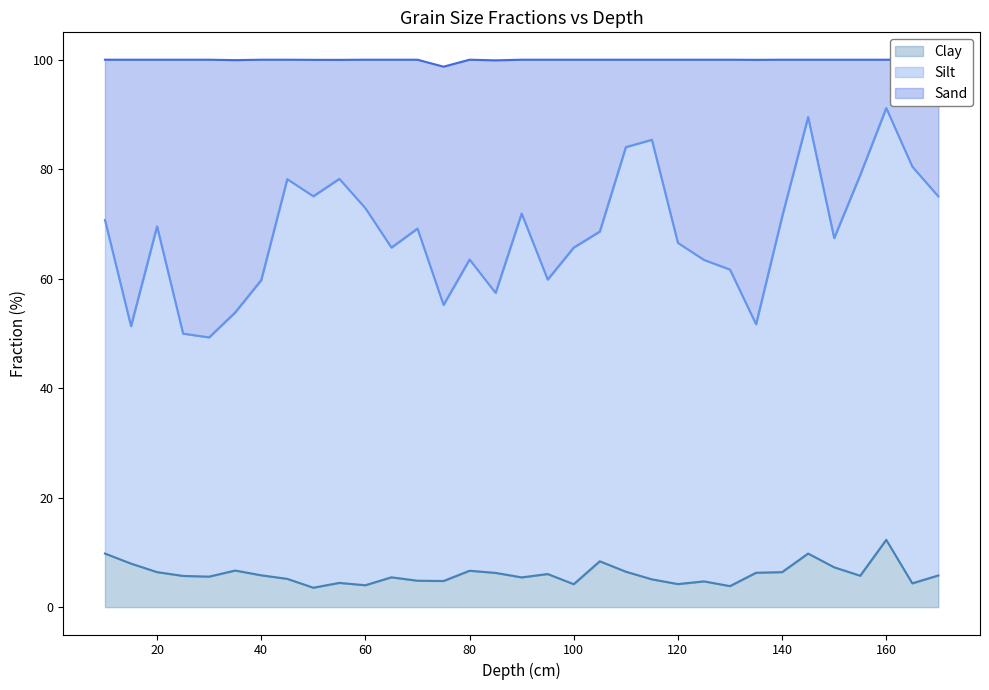

How many interior local valleys does the Clay series have?

10